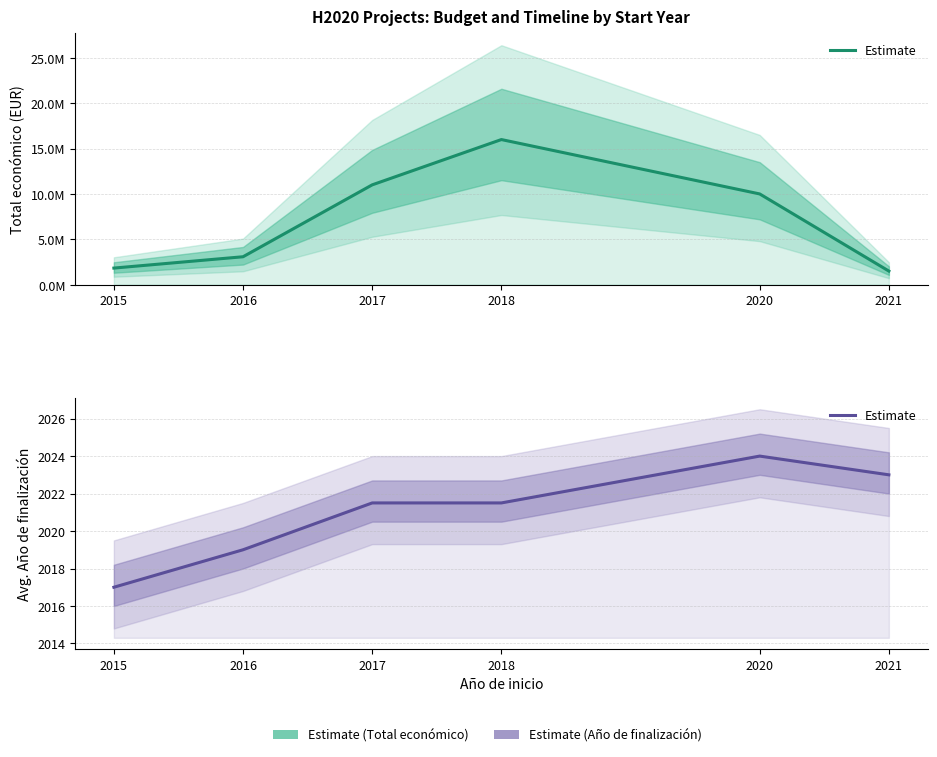

Approximately how many times larger is the value at 2020 compared to 2016?

1.0